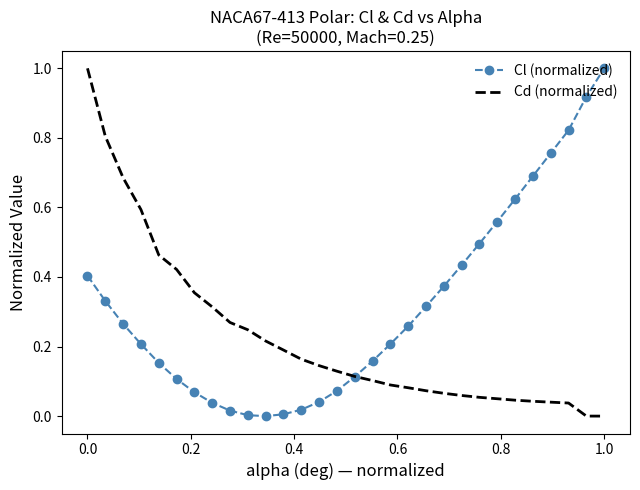

What is the maximum value for Cd (normalized)?

1.0